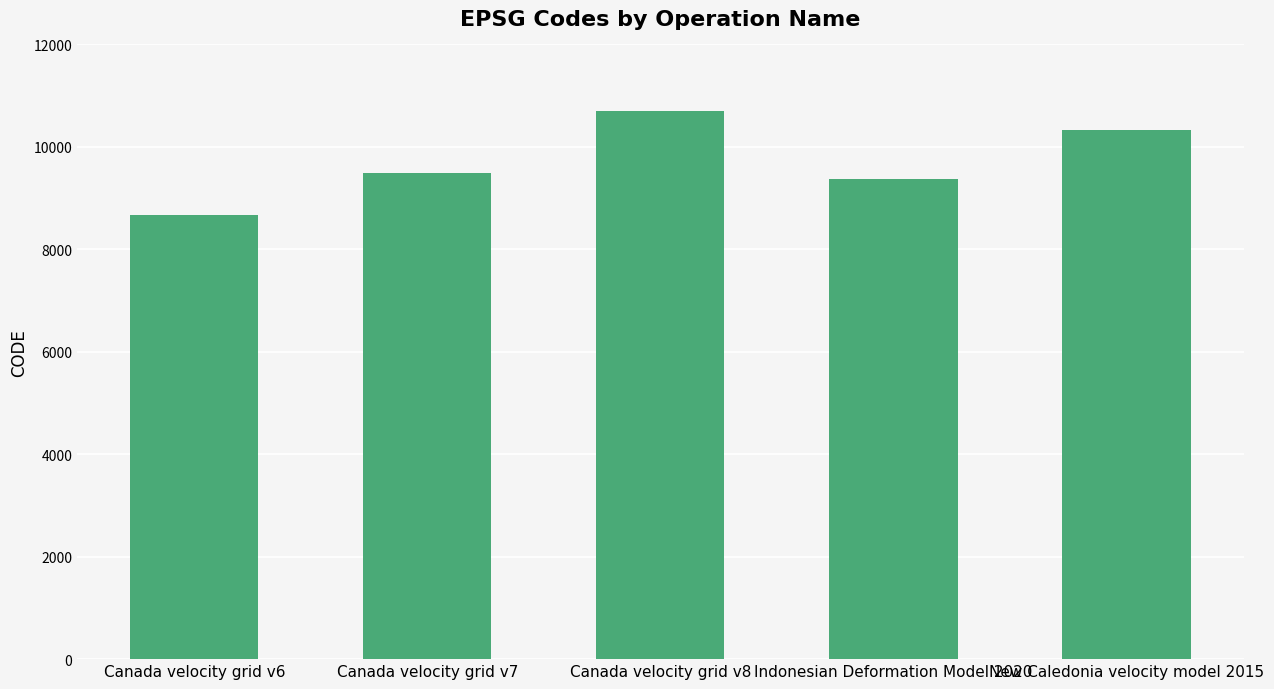

What is the ratio of the value at Canada velocity grid v8 to the value at New Caledonia velocity model 2015?

1.0